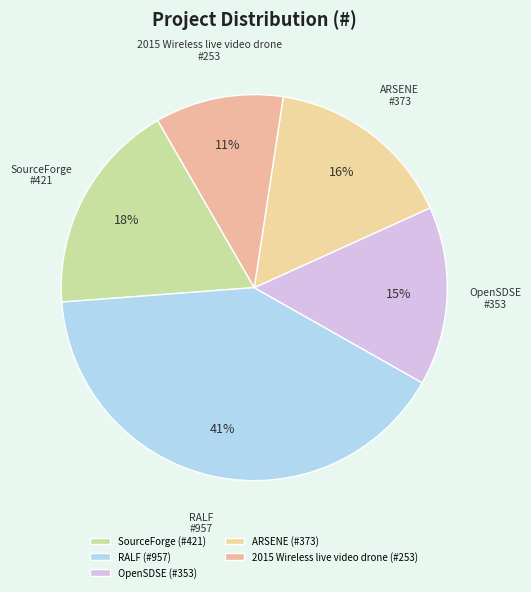

How many segments does this pie chart have?

5